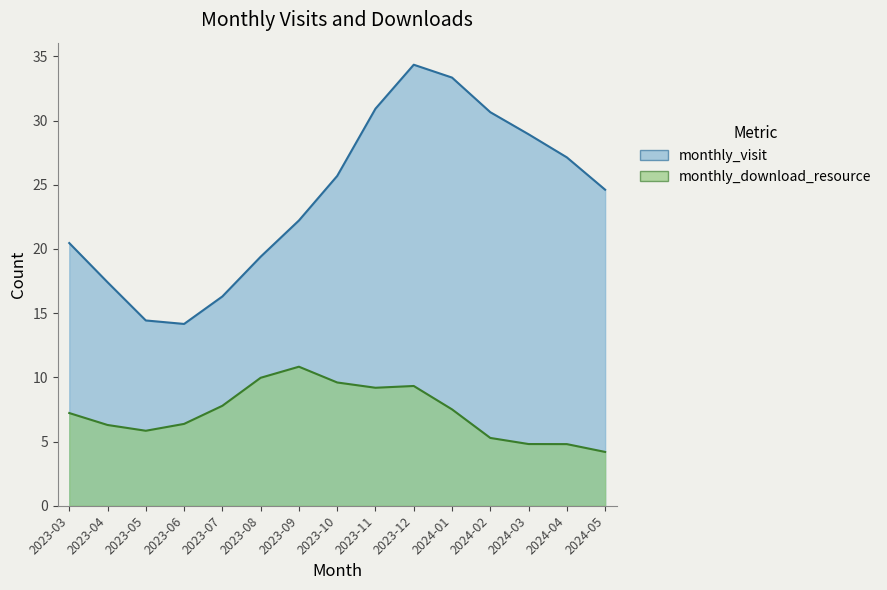

How many data points does each series have?

15